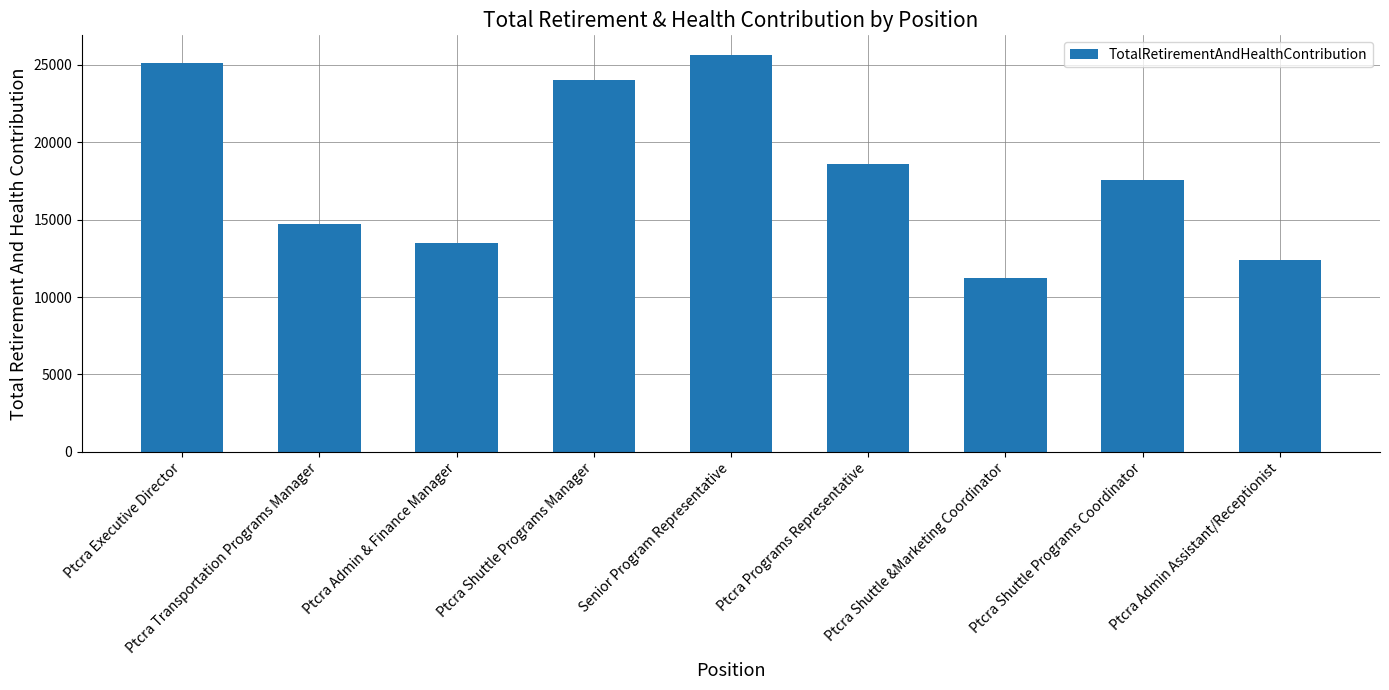

The value at Senior Program Representative is 12949. True or false?

False